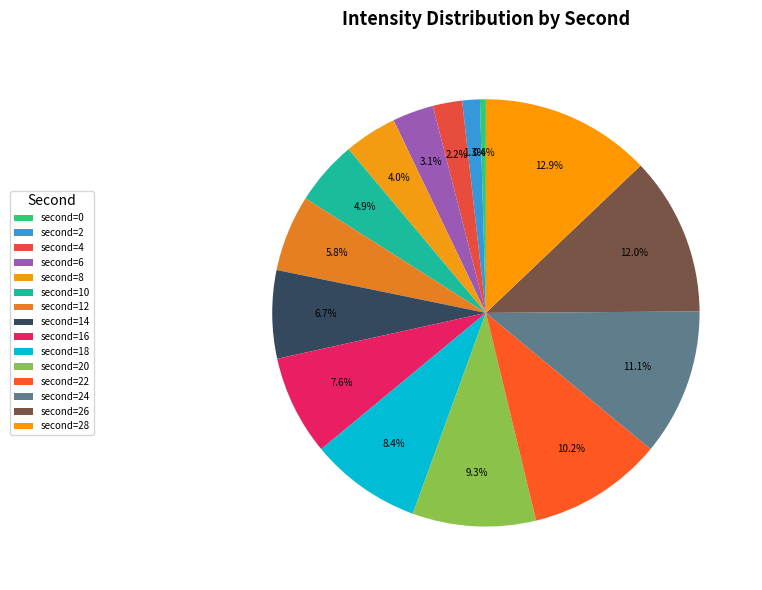

Count the number of slices in the pie.

15